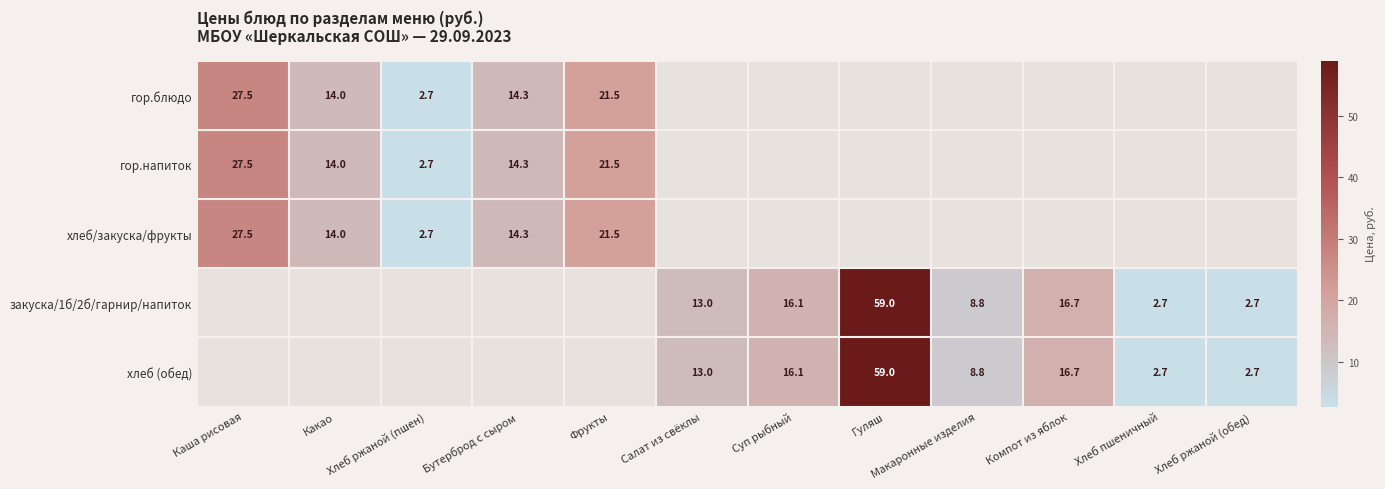

At how many categories does at least one series exceed 56?

1